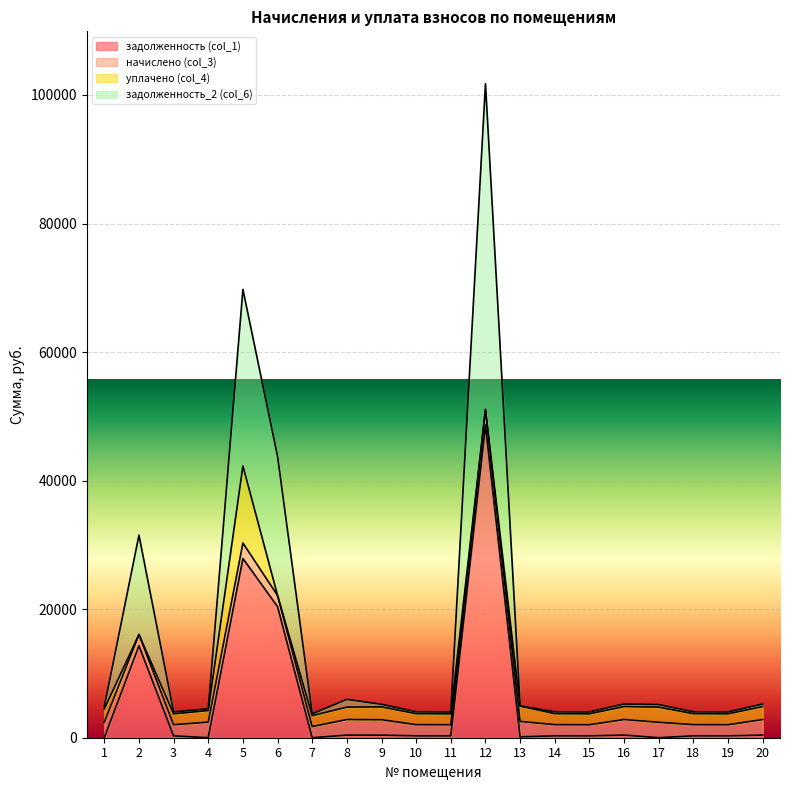

What is the value of the задолженность_2 (col_6) point at the 10th from the left?

2034.4